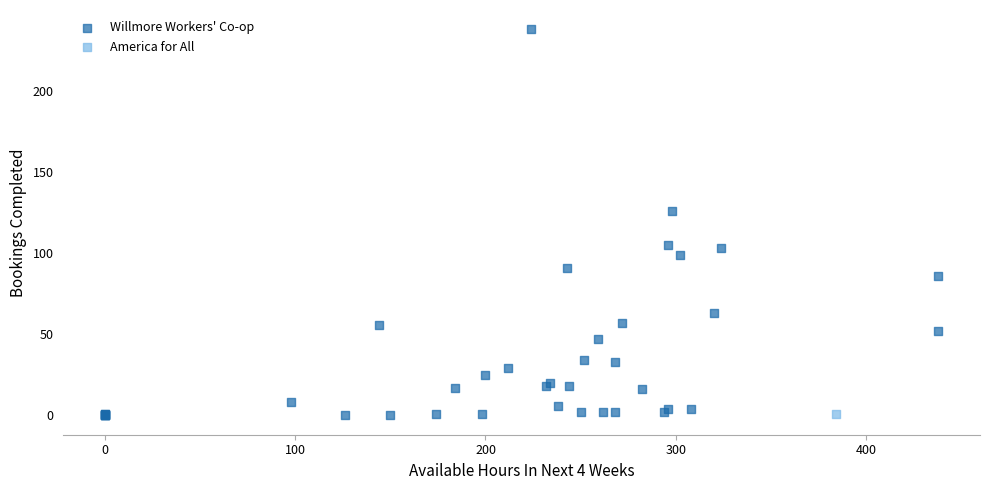

What are all the series names shown in the legend?

Willmore Workers' Co-op, America for All